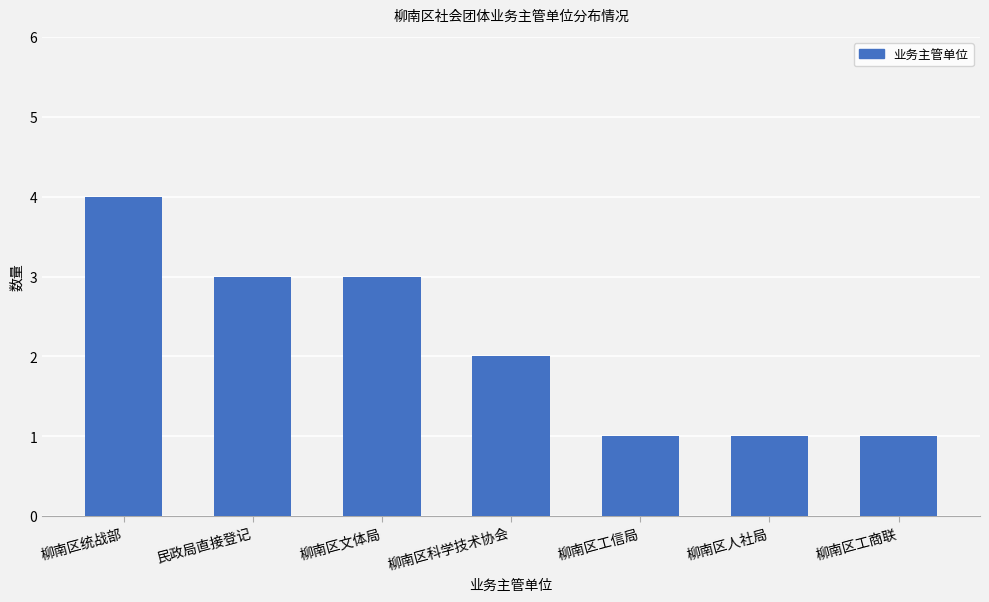

Approximately how many times larger is the value at 柳南区科学技术协会 compared to 柳南区人社局?

2.0